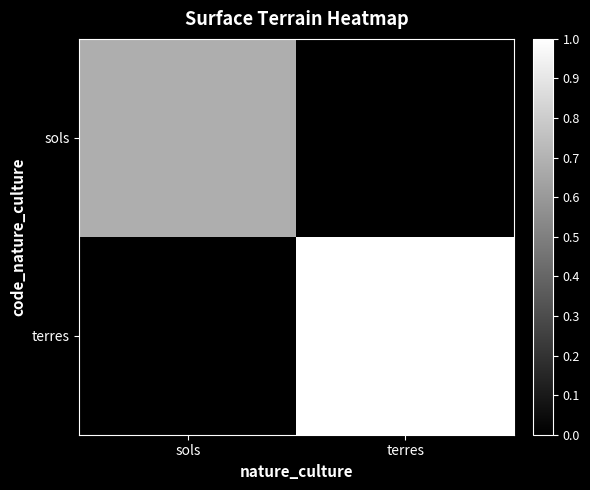

Rank the series by their maximum value, from highest to lowest.

terres, sols